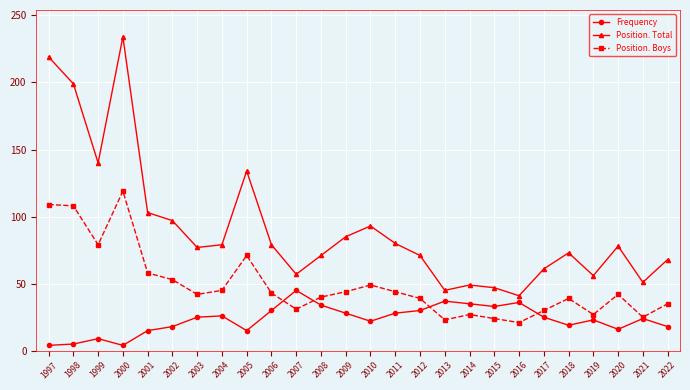

Does the chart display data point markers on the line(s)?

Yes